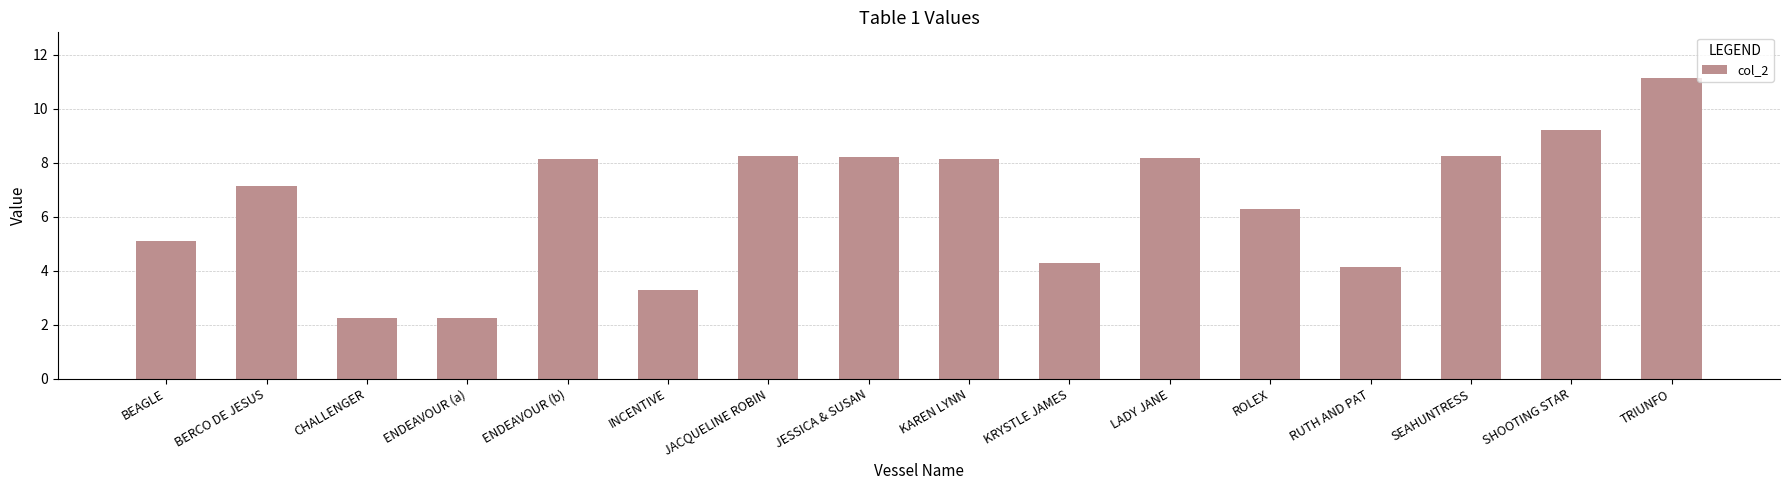

True or false: the data shows 12.7 at KAREN LYNN.

False